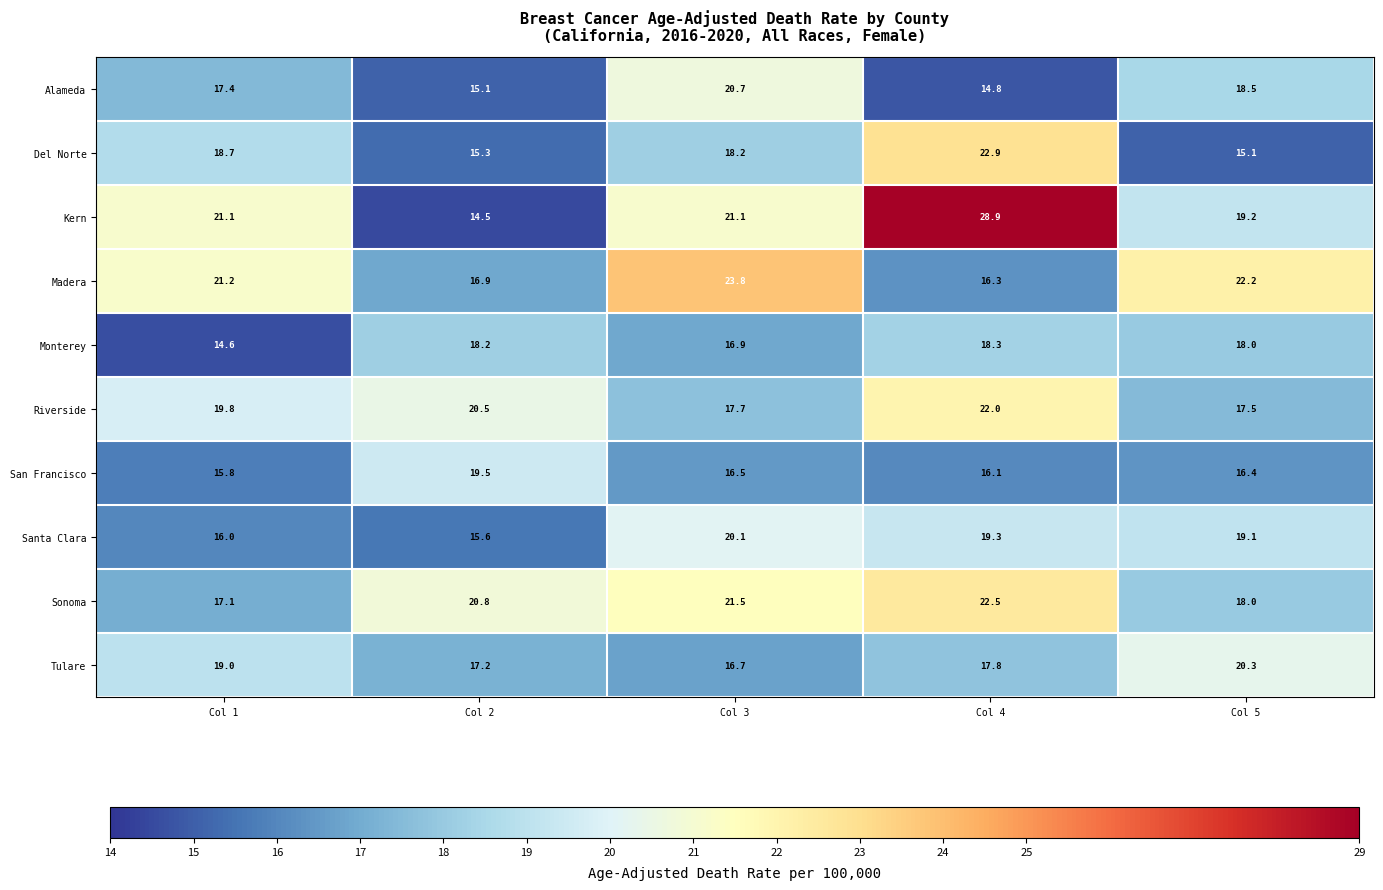

What is the smallest value displayed?

14.5